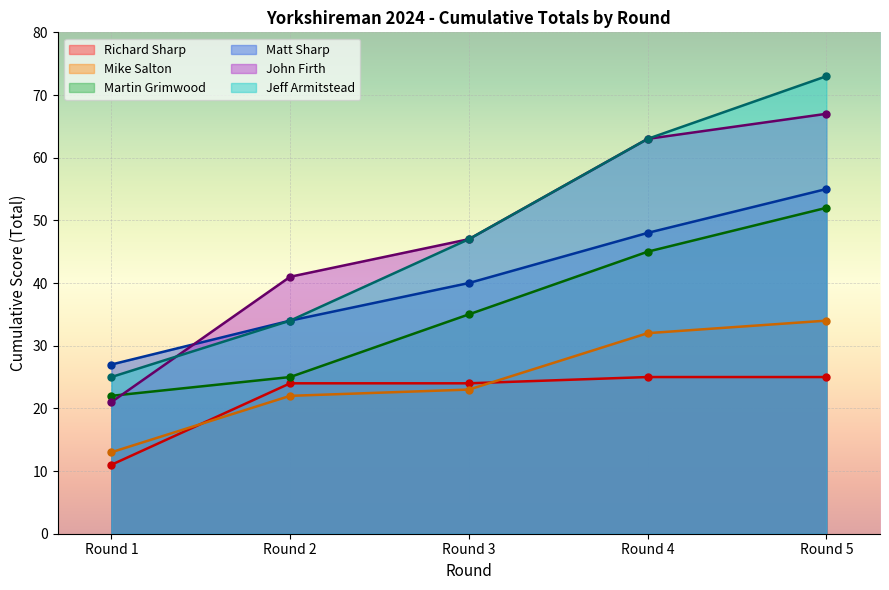

The value of Richard Sharp at Round 3 is 24. True or false?

True